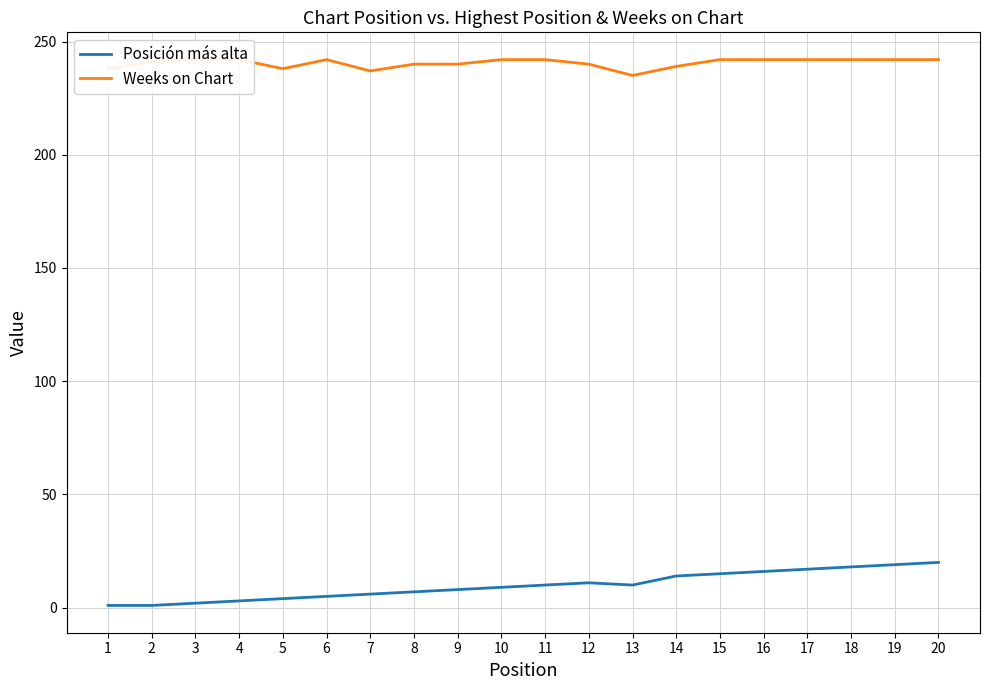

Reading right to left, what are all the values shown in this chart?

Posición más alta: 20	19	18	17	16	15	14	10	11	10	9	8	7	6	5	4	3	2	1	1
Weeks on Chart: 242	242	242	242	242	242	239	235	240	242	242	240	240	237	242	238	242	242	241	238